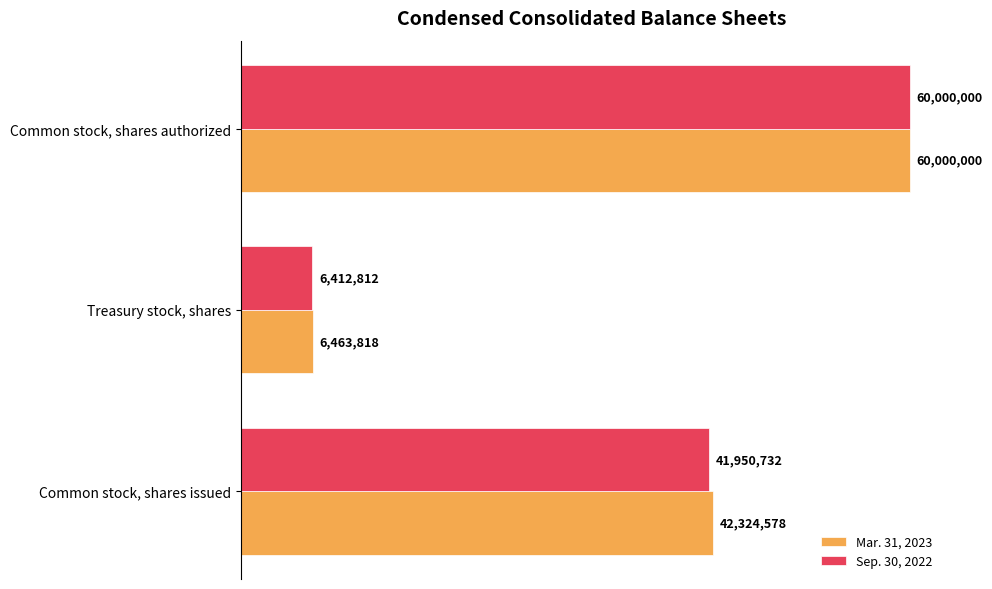

What is the value of the Mar. 31, 2023 bar at the 2nd from the left?

6463818